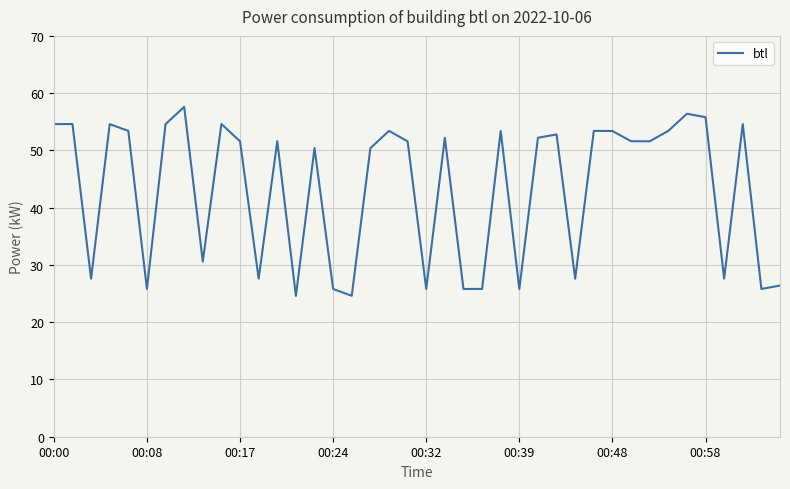

What is the maximum value shown in the chart?

57.6